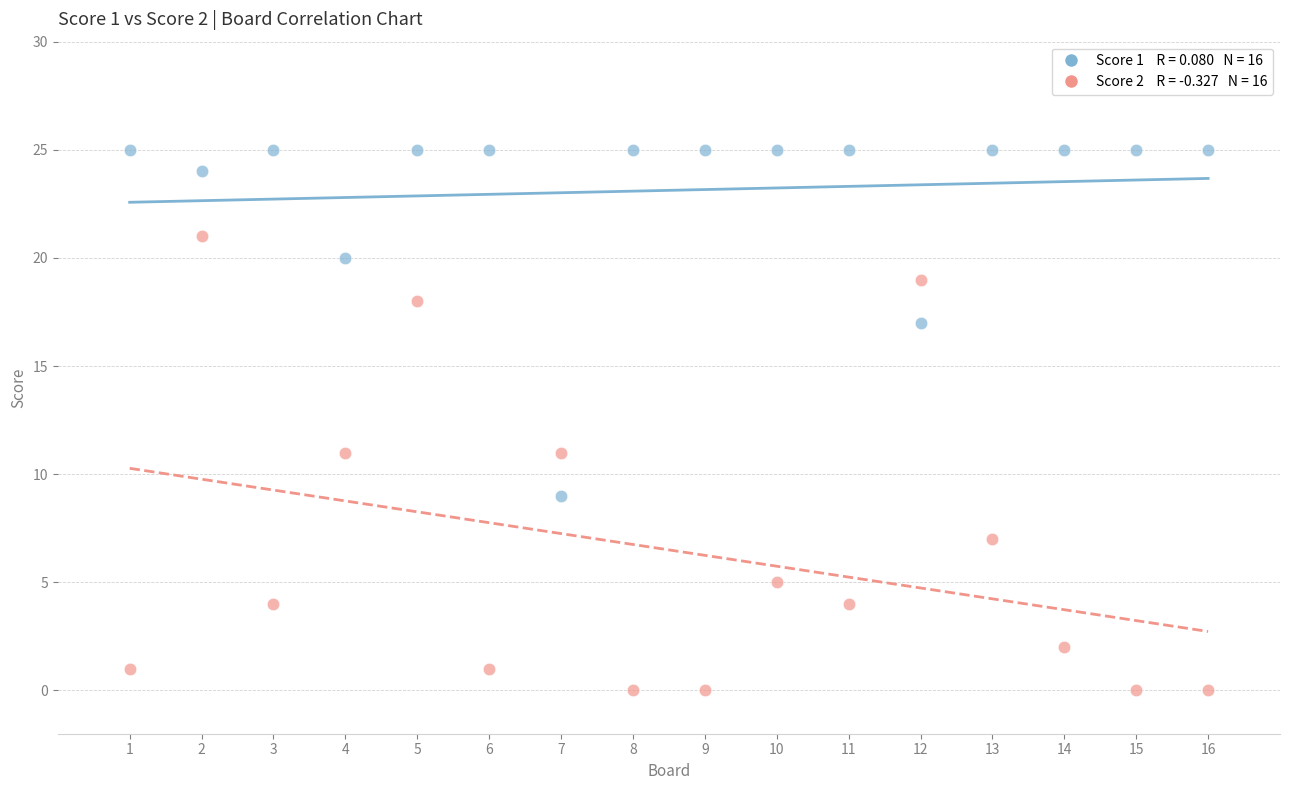

Across all data points, what is the range of X values (max minus min)?

15